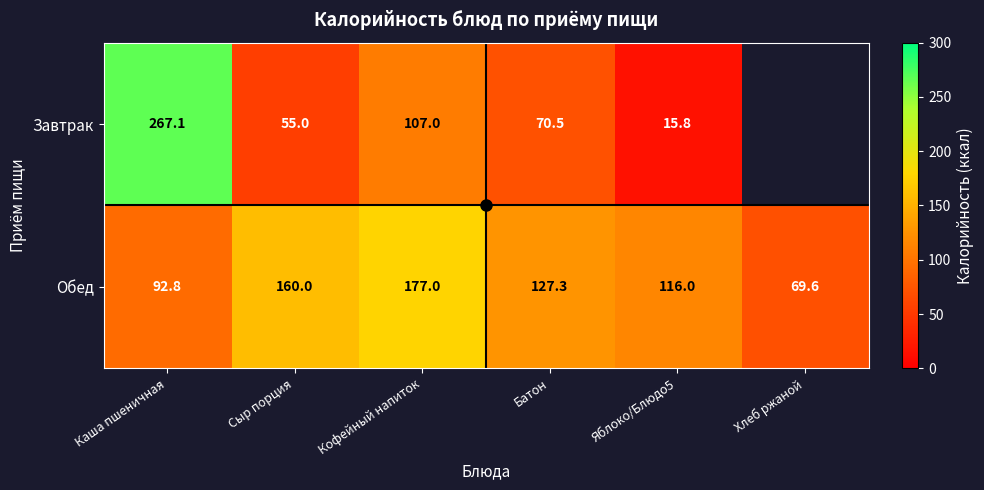

Which series changed the most between Кофейный напиток and Батон?

Обед